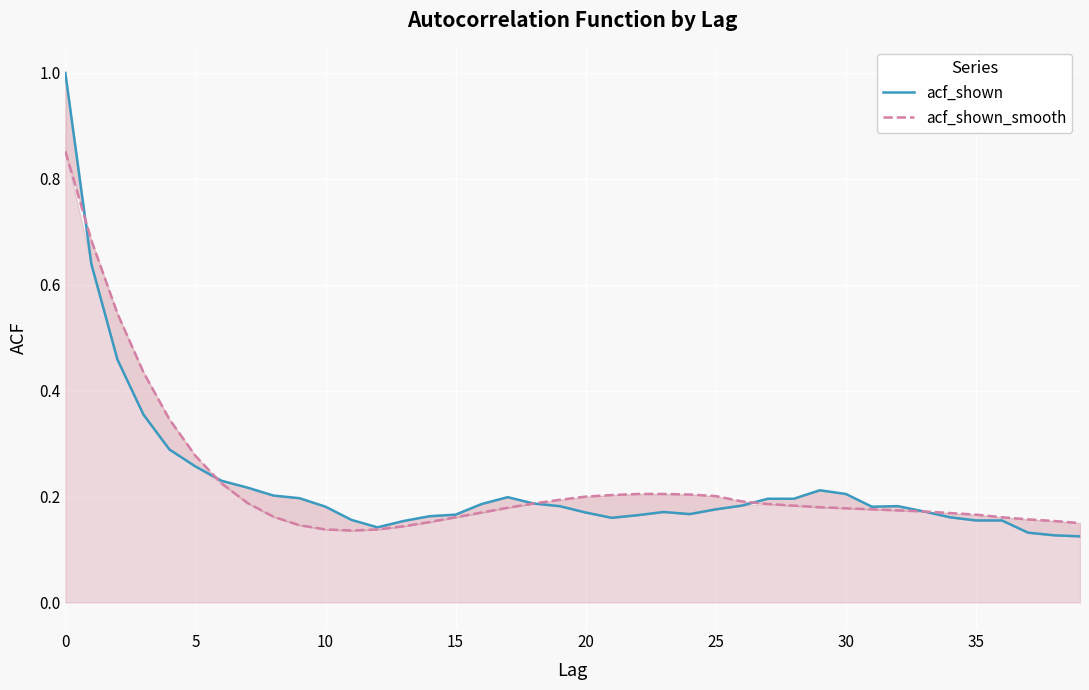

Which series has the largest total across all categories?

acf_shown_smooth